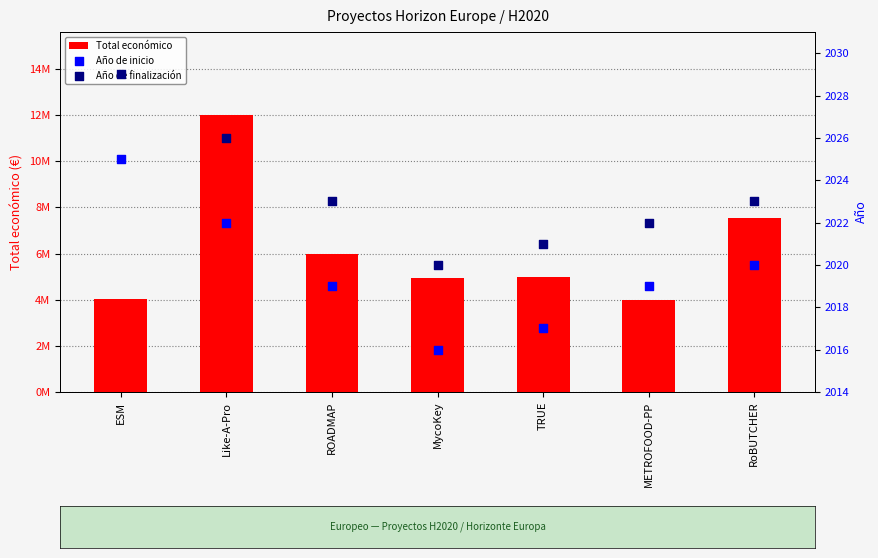

Which series contains the lowest Y value?

Año de inicio